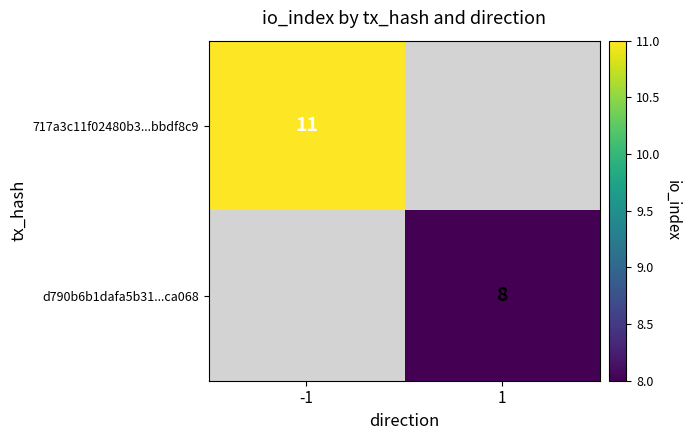

The 717a3c11f02480b3...bbdf8c9 series shows 11 at -1. True or false?

True